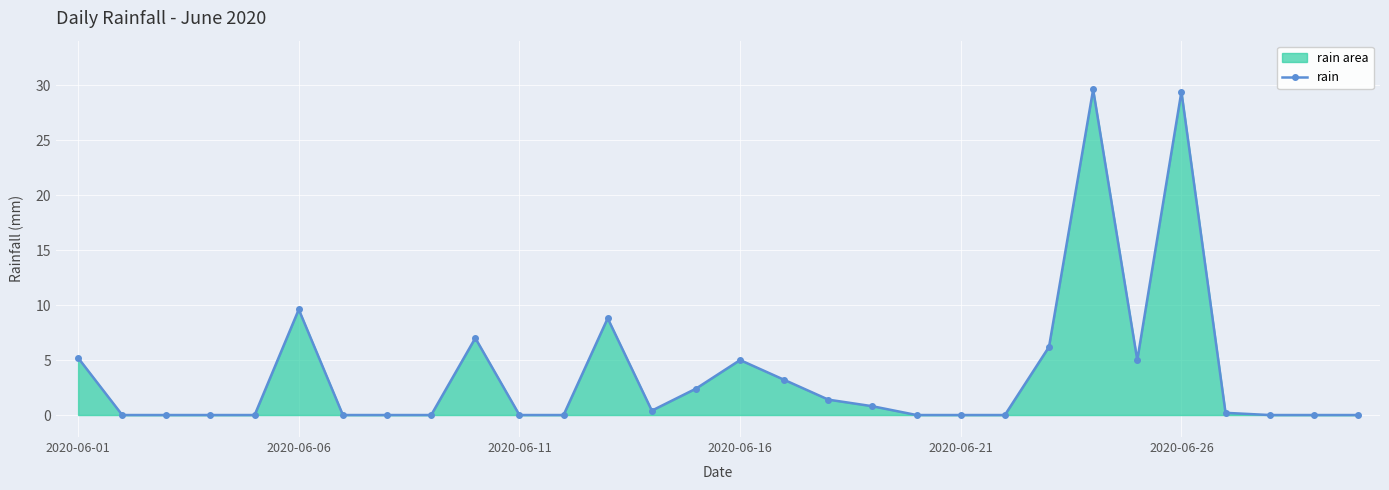

True or false: the data has more than 1 interior local peaks.

True